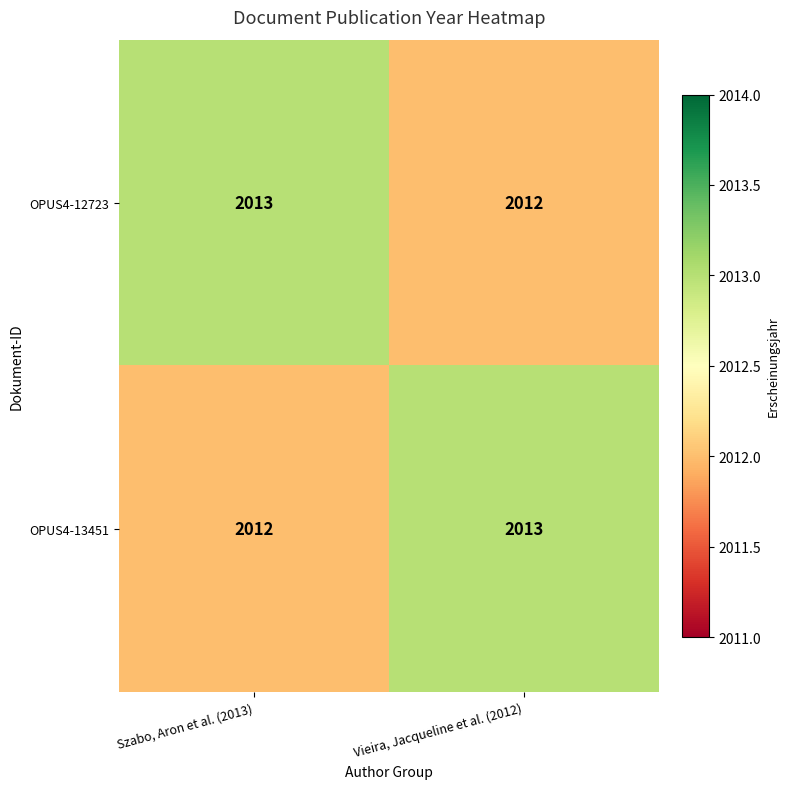

Where is OPUS4-13451 nearest to the value 2012?

Szabo, Aron et al. (2013)